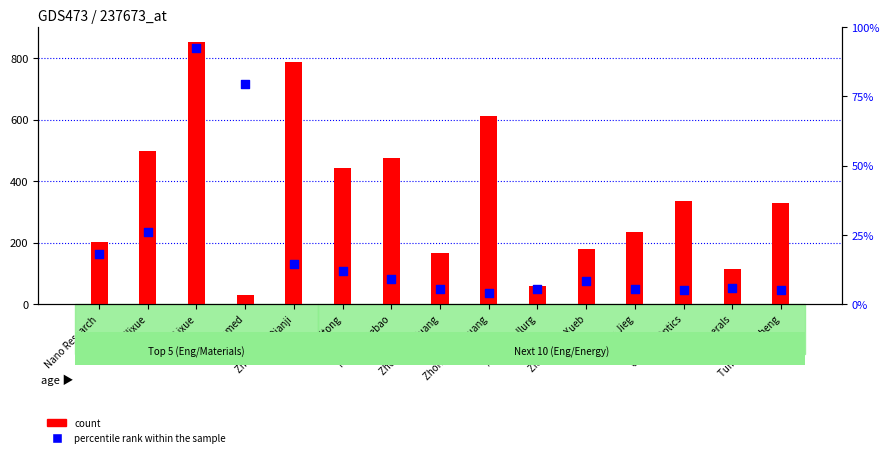

Which series reaches the maximum Y coordinate?

count